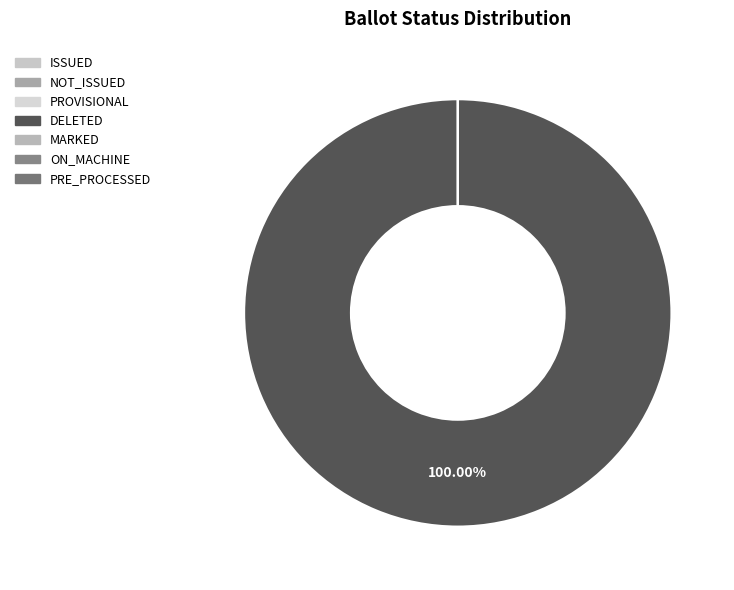

How many segments does this pie chart have?

7